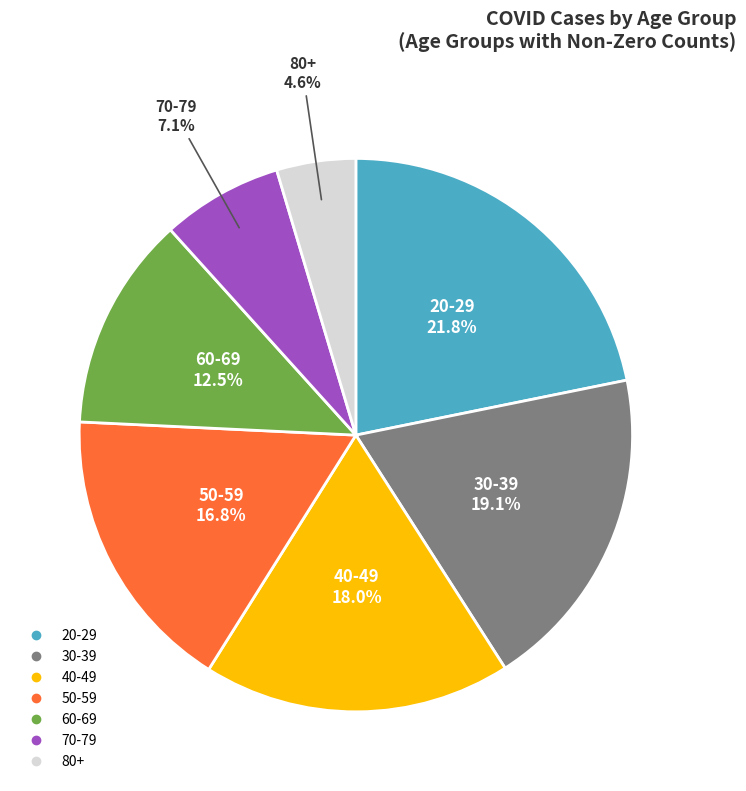

Which slice is the smallest?

80+